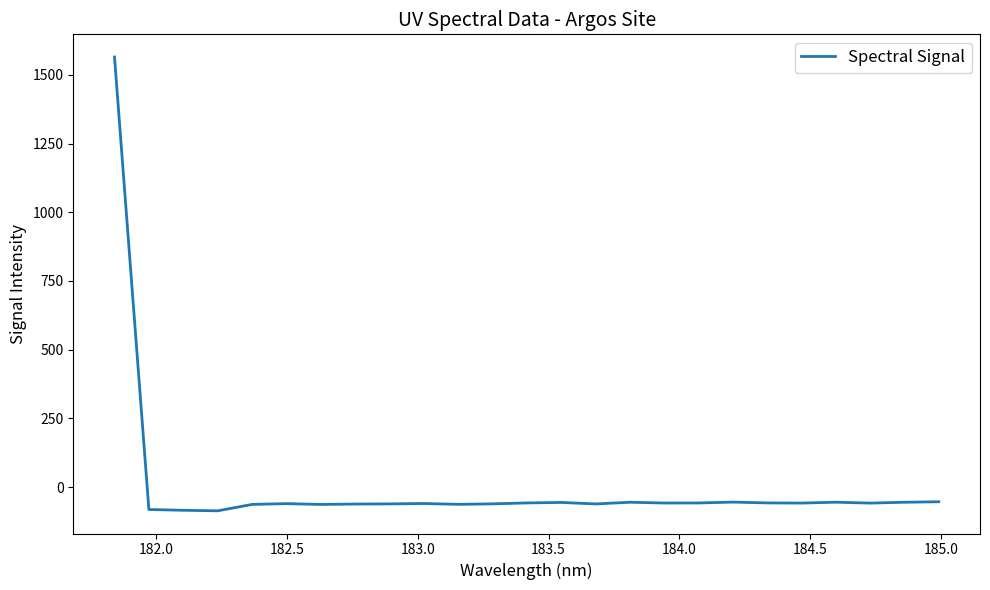

What is the greatest value displayed?

1565.0